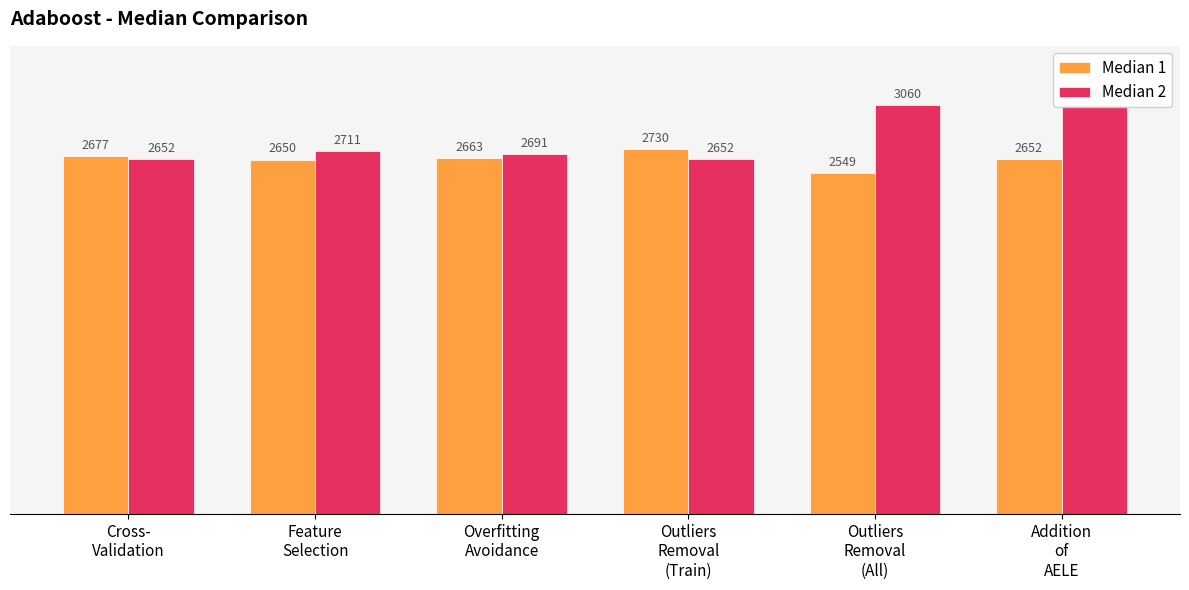

Reading right to left, extract all data points from this chart.

Median 1: 2652	2549	2730	2663	2650	2677
Median 2: 3060	3060	2652	2691	2711	2652